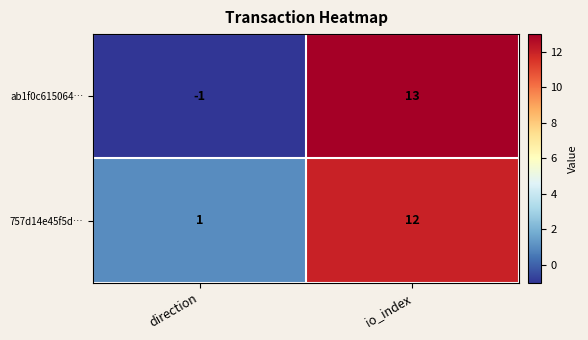

List the series in order of their peak value, highest first.

ab1f0c615064…, 757d14e45f5d…